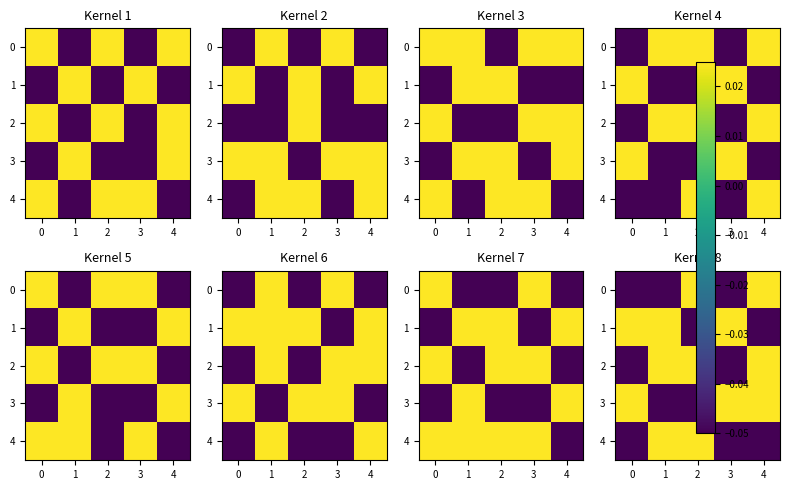

Which category has the highest value across all series?

2